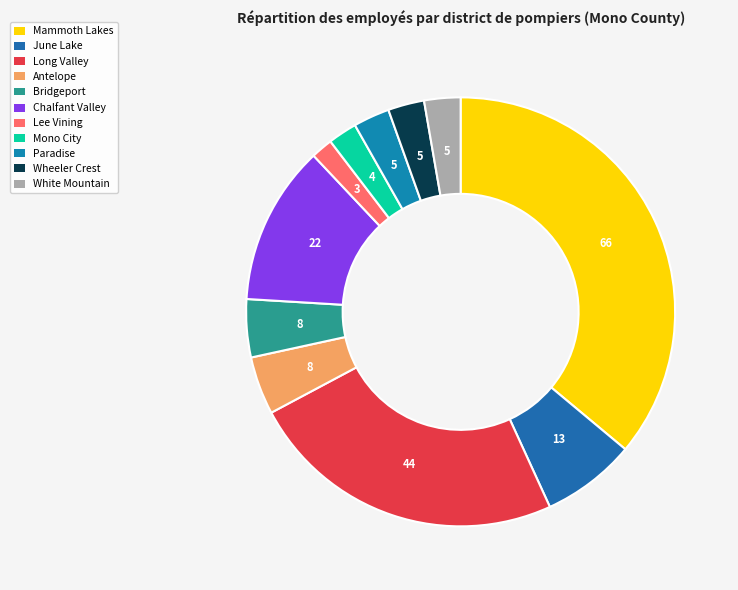

How many segments does this pie chart have?

11